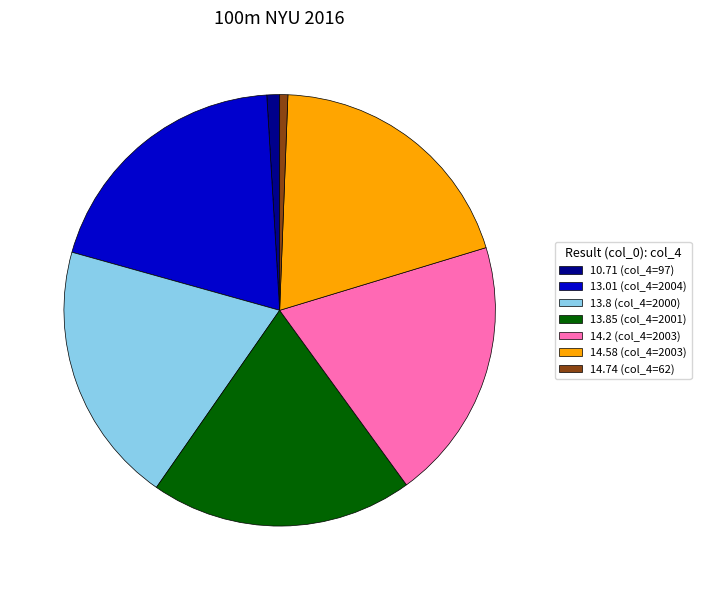

Is it true that 13.85 (col_4=2001) is 33% of the pie?

False